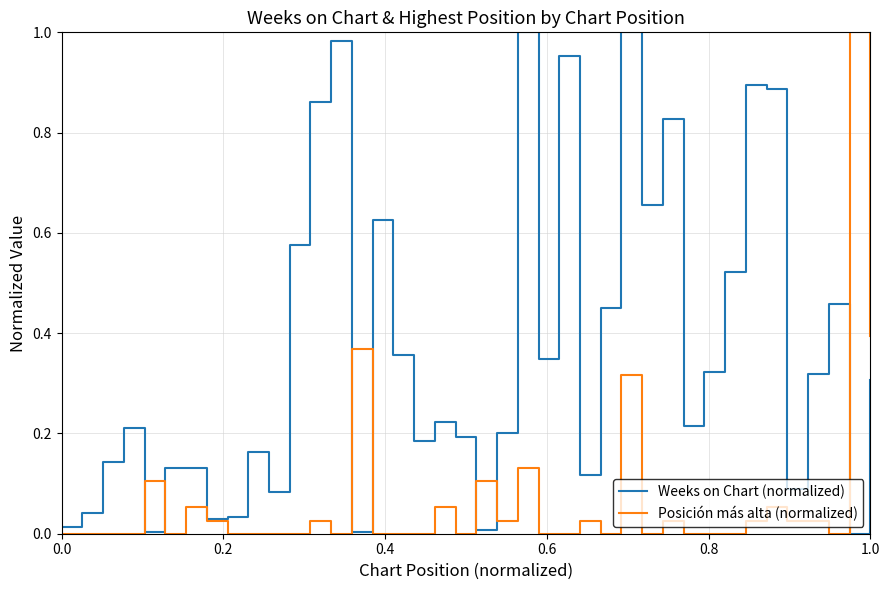

Rank the series by their average value, from highest to lowest.

Weeks on Chart (normalized), Posición más alta (normalized)